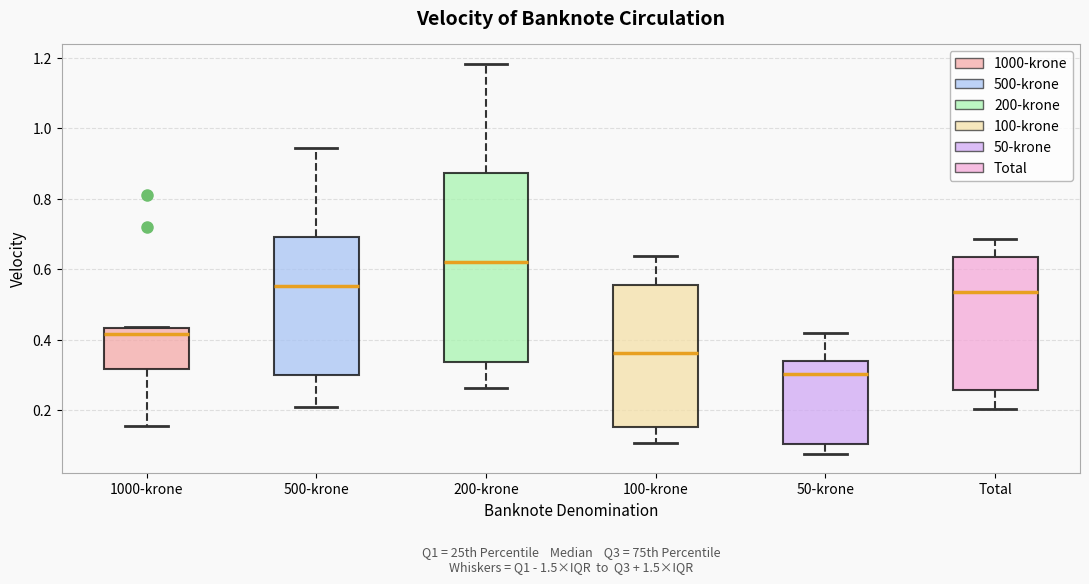

Comparing the boxes themselves (not the whiskers), which one is the tallest?

200-krone